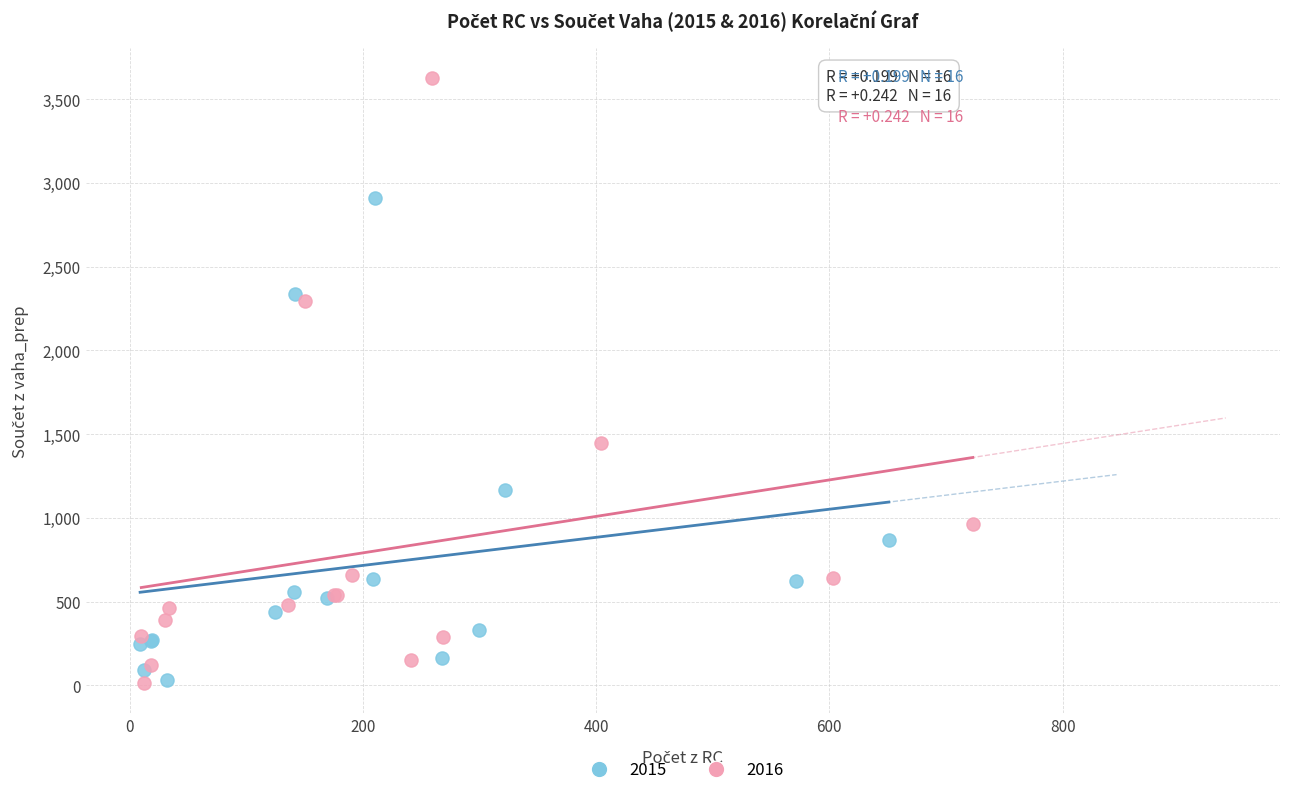

Which series reaches the maximum Y coordinate?

2016